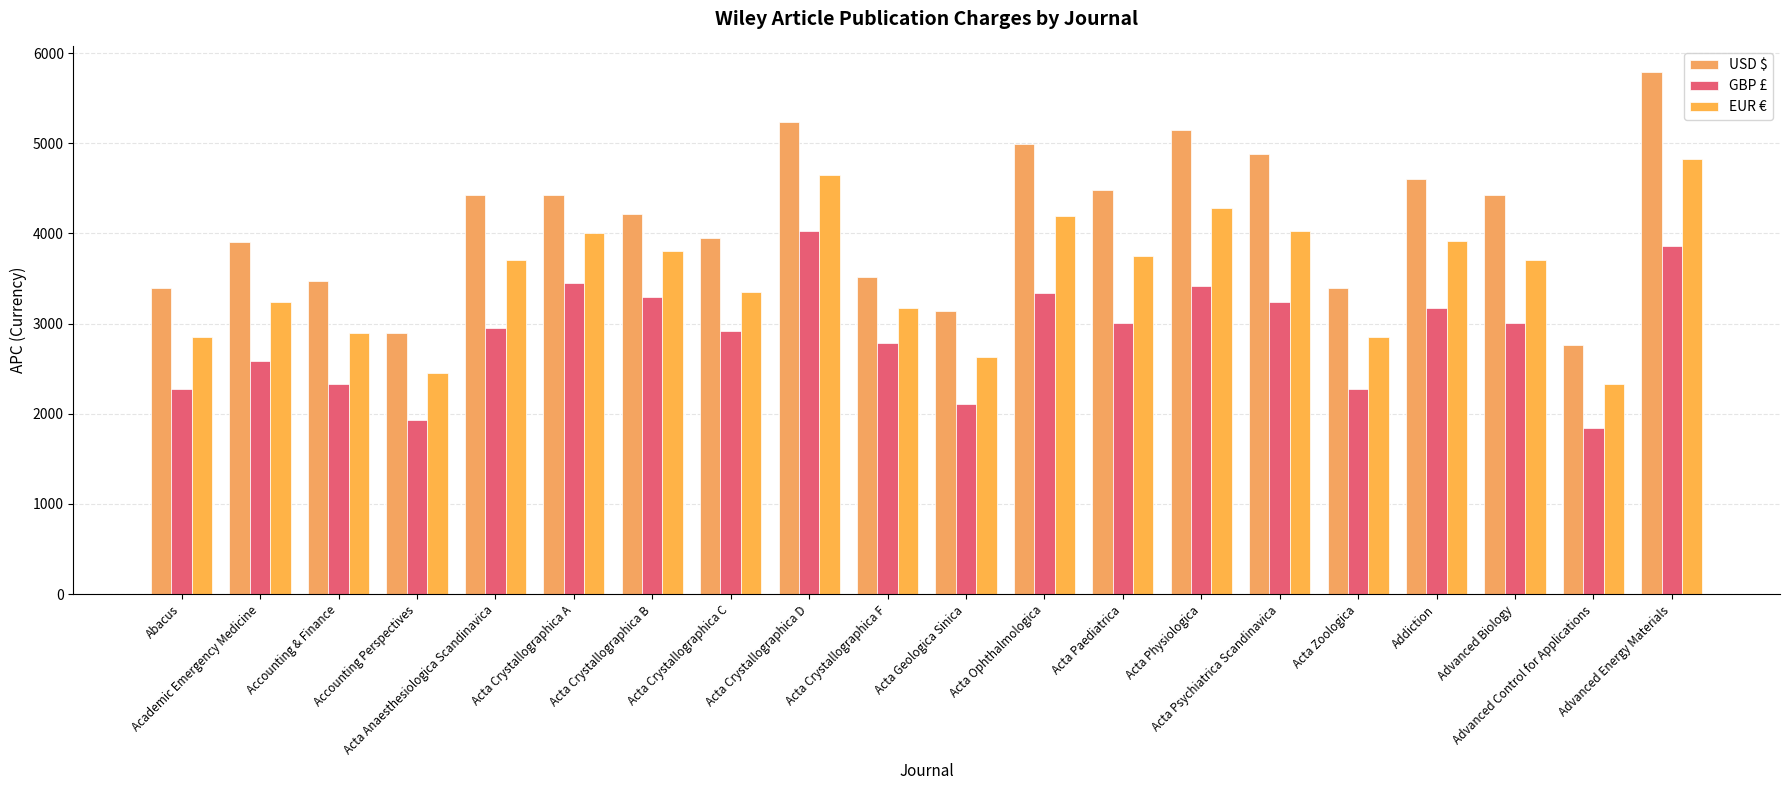

How many groups of bars are there?

20